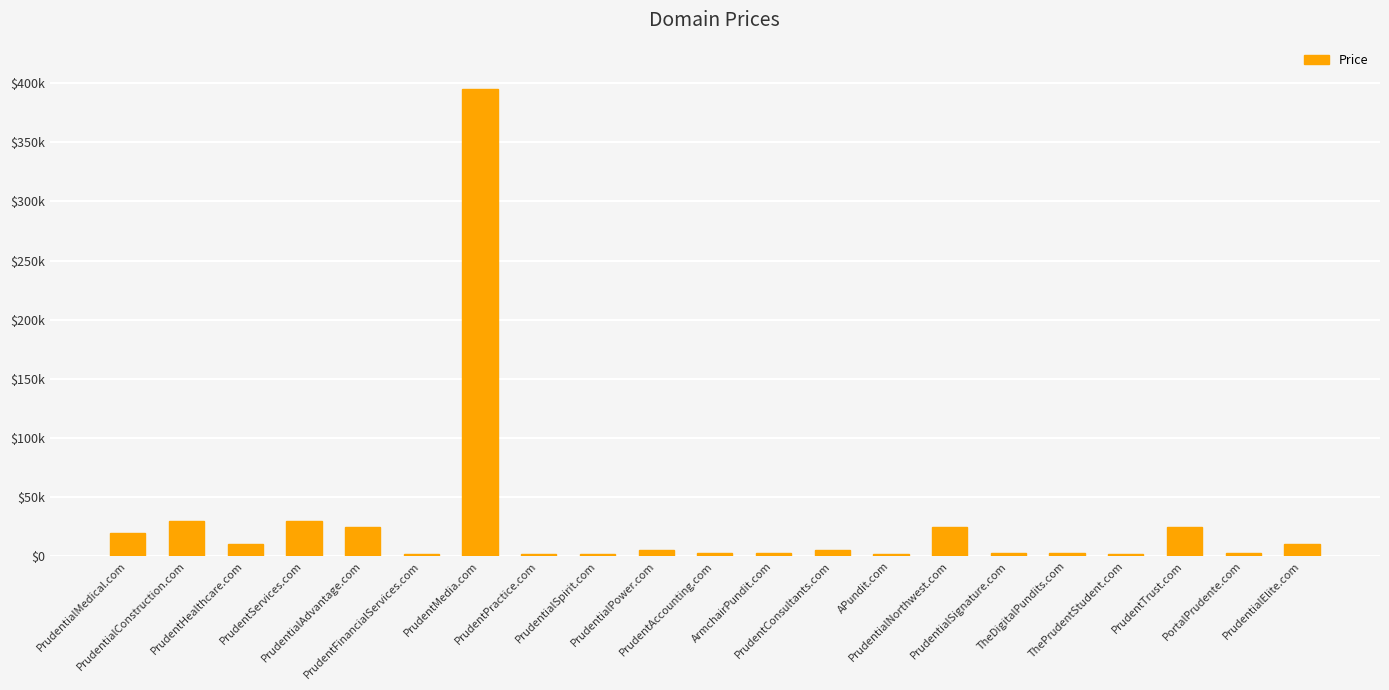

Are the bars horizontal?

No